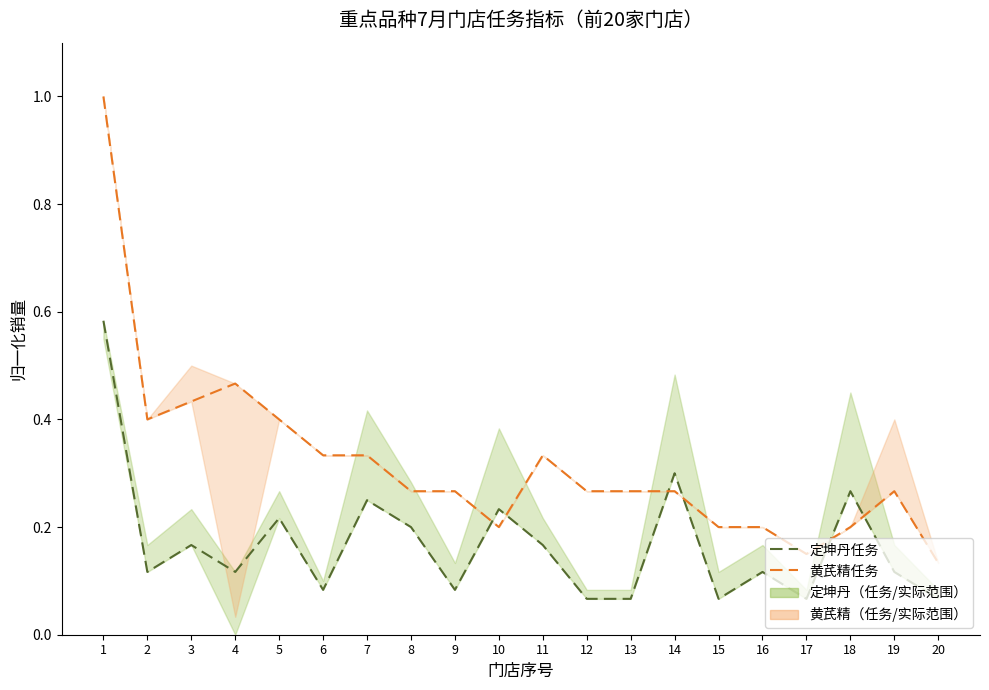

At which label is 定坤丹任务 closest to 0?

12